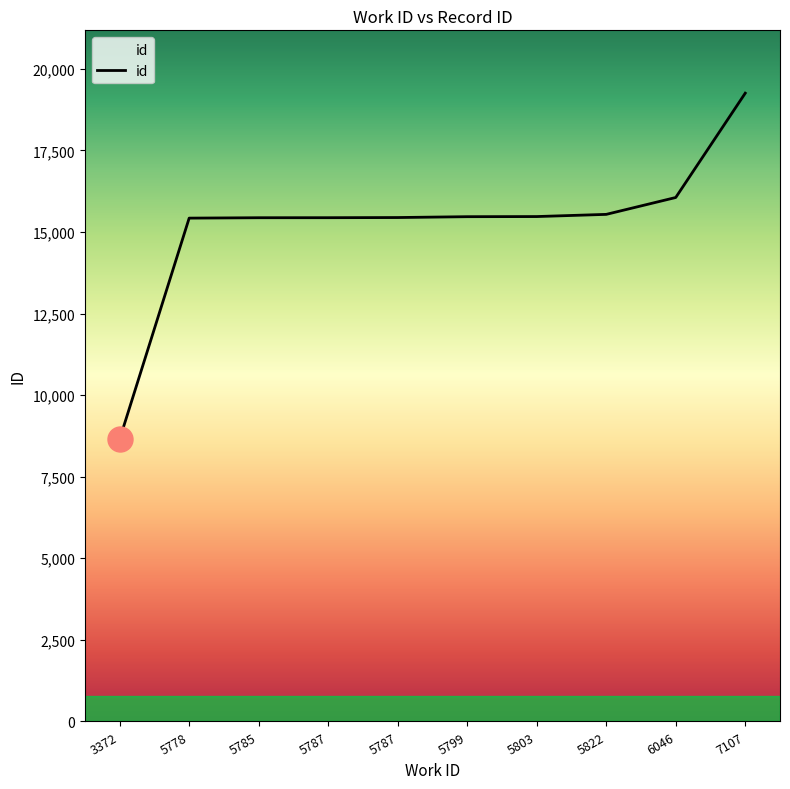

At which category does the chart reach its minimum across all series?

3372